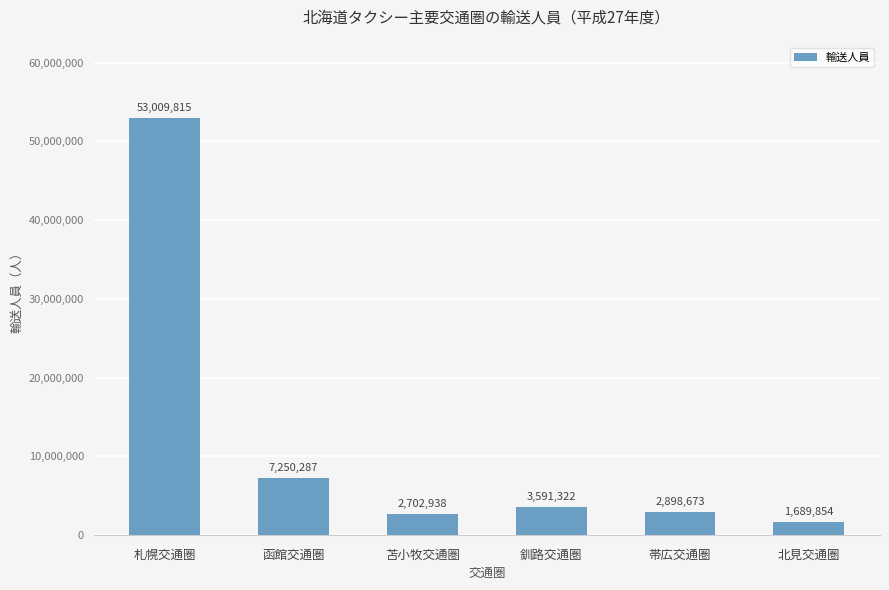

Is it true that the value at 北見交通圏 is 1689854?

True